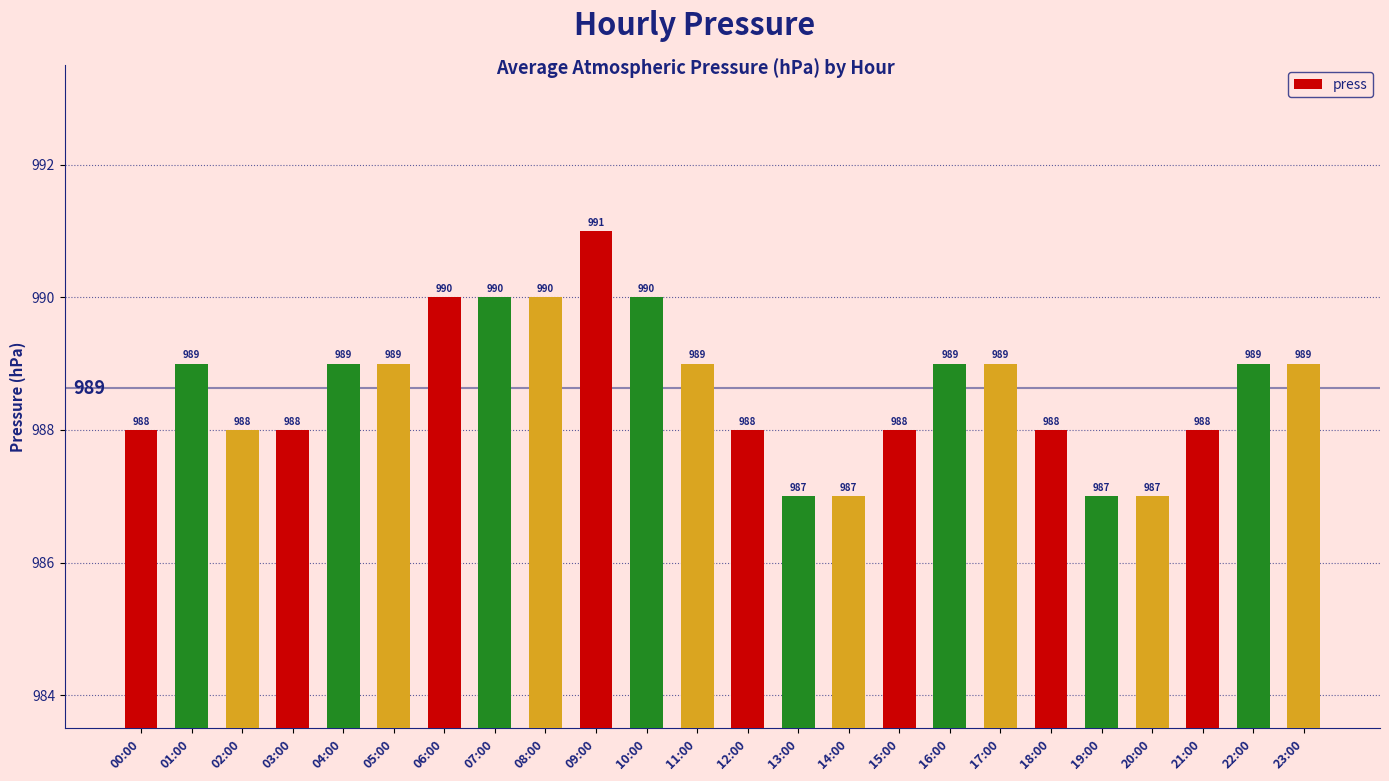

The chart shows a value of 1696 at 14:00. True or false?

False